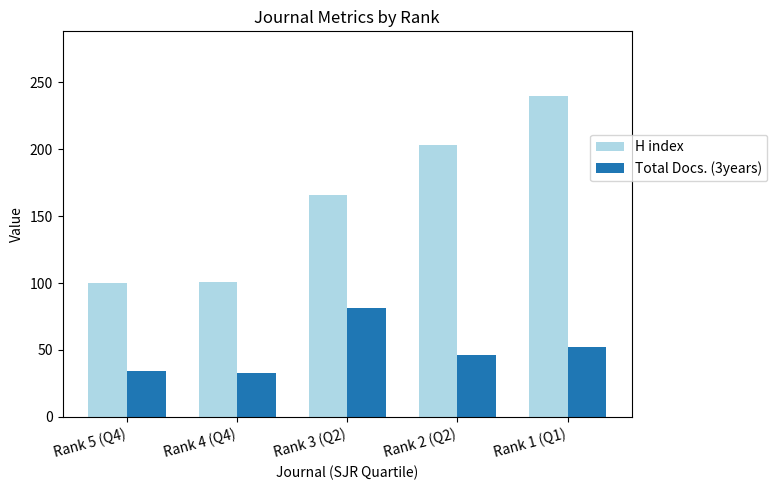

What is the sum of all Total Docs. (3years) values?

246